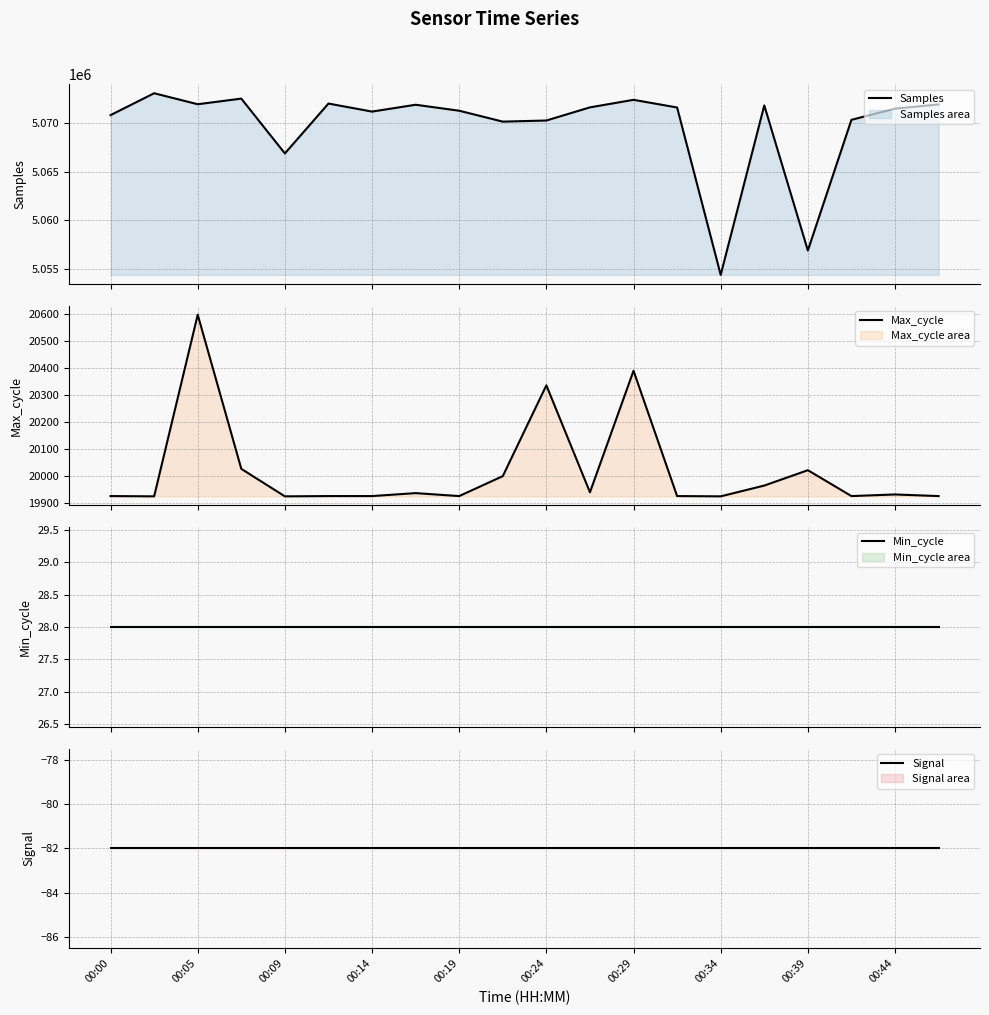

Count the number of categories in the chart.

20